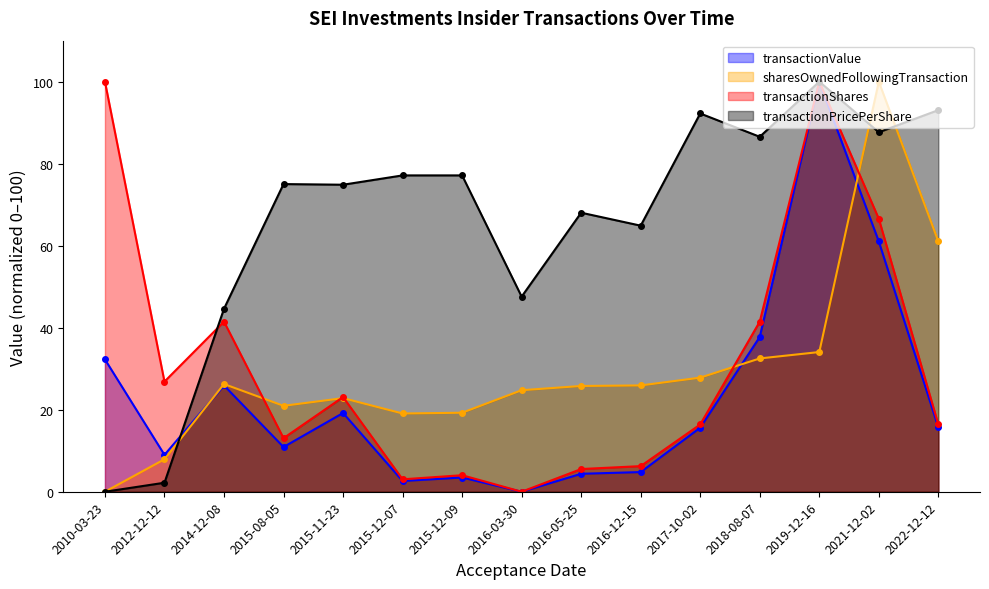

How many values in the transactionShares series exceed 16?

9